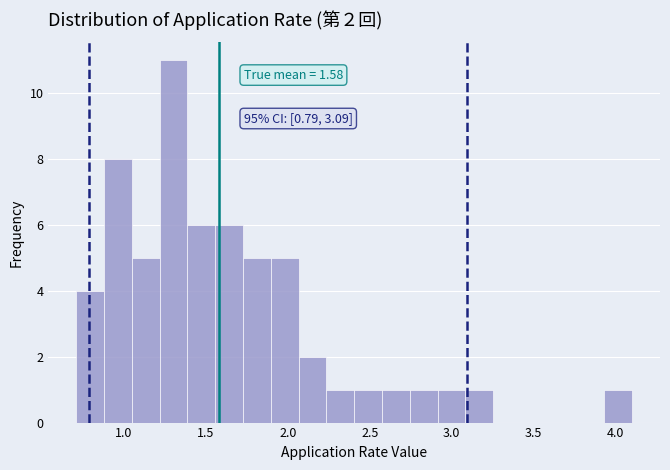

Around what value on the x-axis is the tallest bar? Give the approximate position of its centre, as read against the axis.

1.30